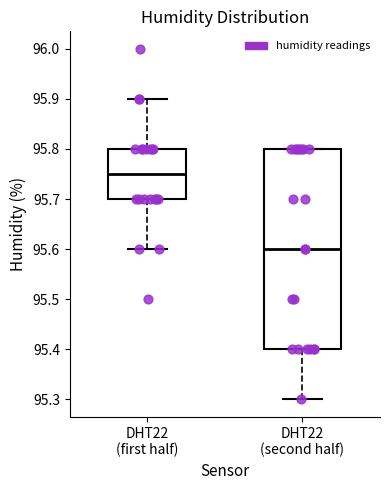

Where is the upper edge of the box for DHT22 (second half) on the y-axis? The values are not printed on the chart, so give them approximately, as read against the axis.

95.80